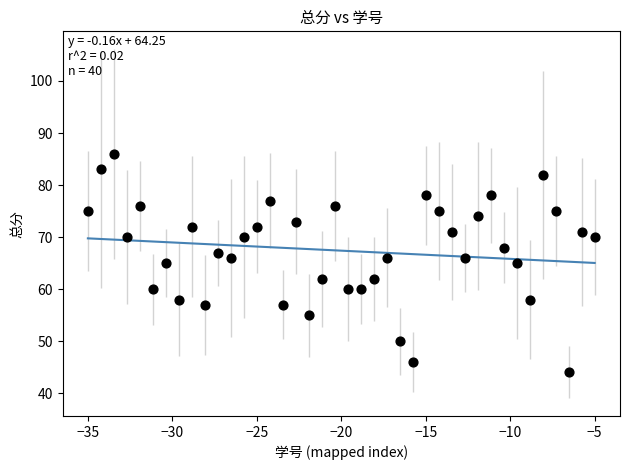

What is the range of Y values (max minus min)?

42